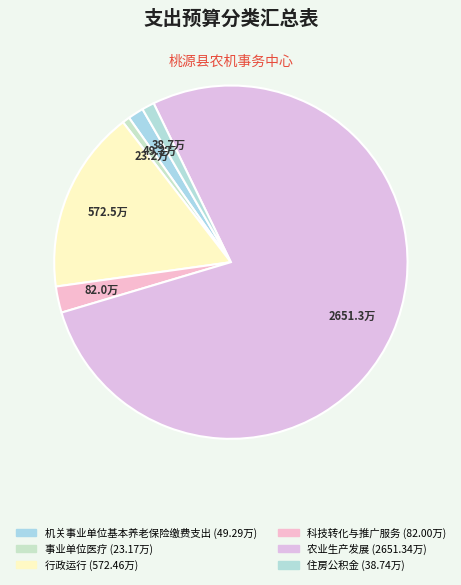

True or false: 行政运行 accounts for 17% of the total.

True